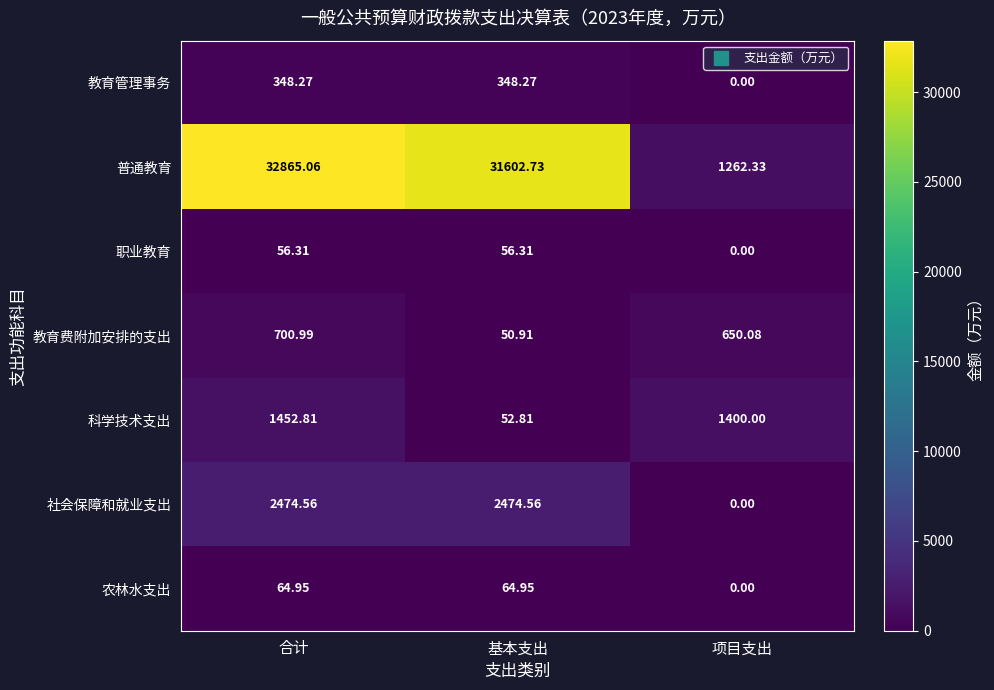

Which series has the largest range (max minus min)?

普通教育